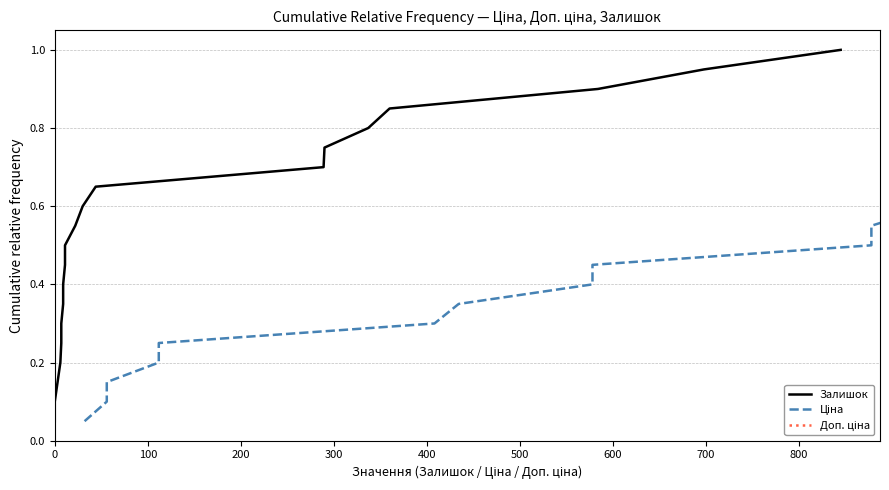

True or false: Залишок has more than 2 points higher than both neighbors.

False